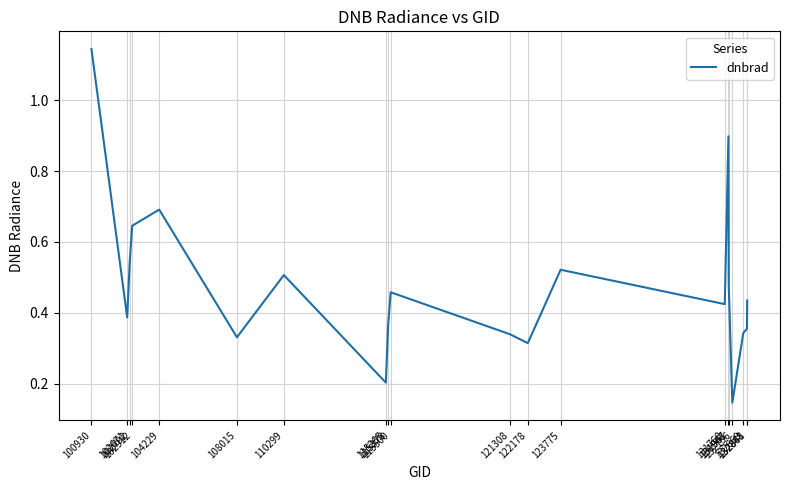

Does the chart have visible grid lines?

Yes